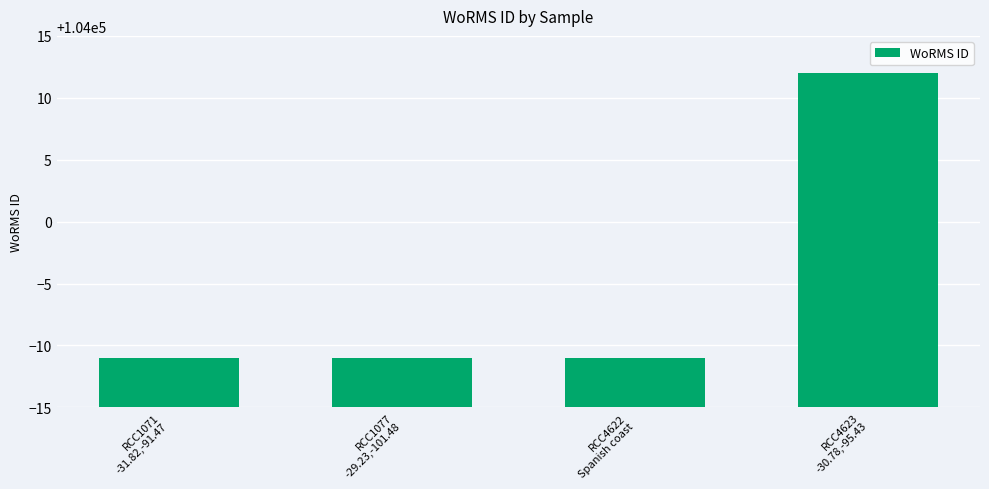

How many data points does each series have?

4